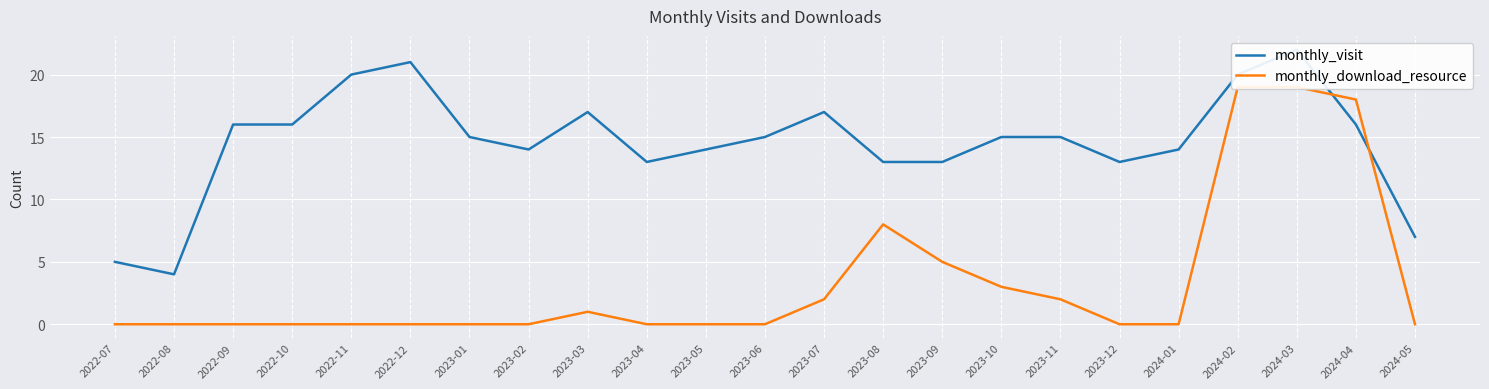

True or false: monthly_download_resource has a value of 5 at 2023-10.

False